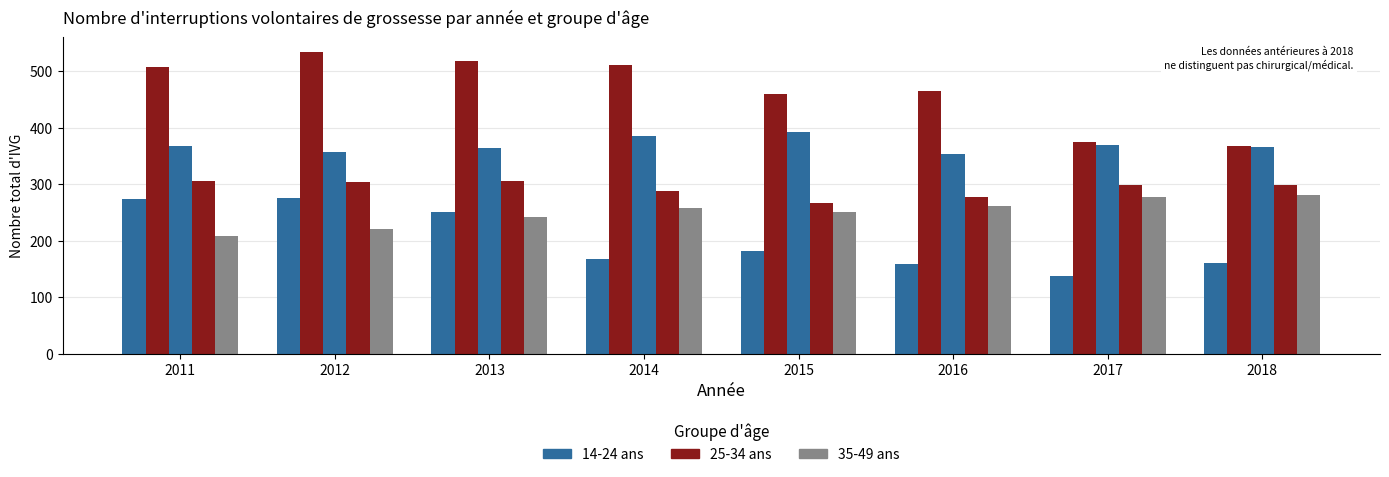

Does the chart contain stacked bars?

No